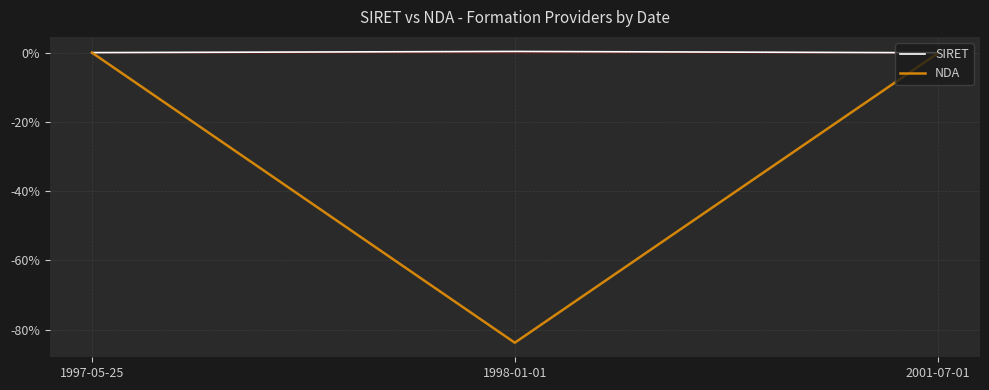

At 1998-01-01, list the series in order from largest to smallest.

SIRET, NDA